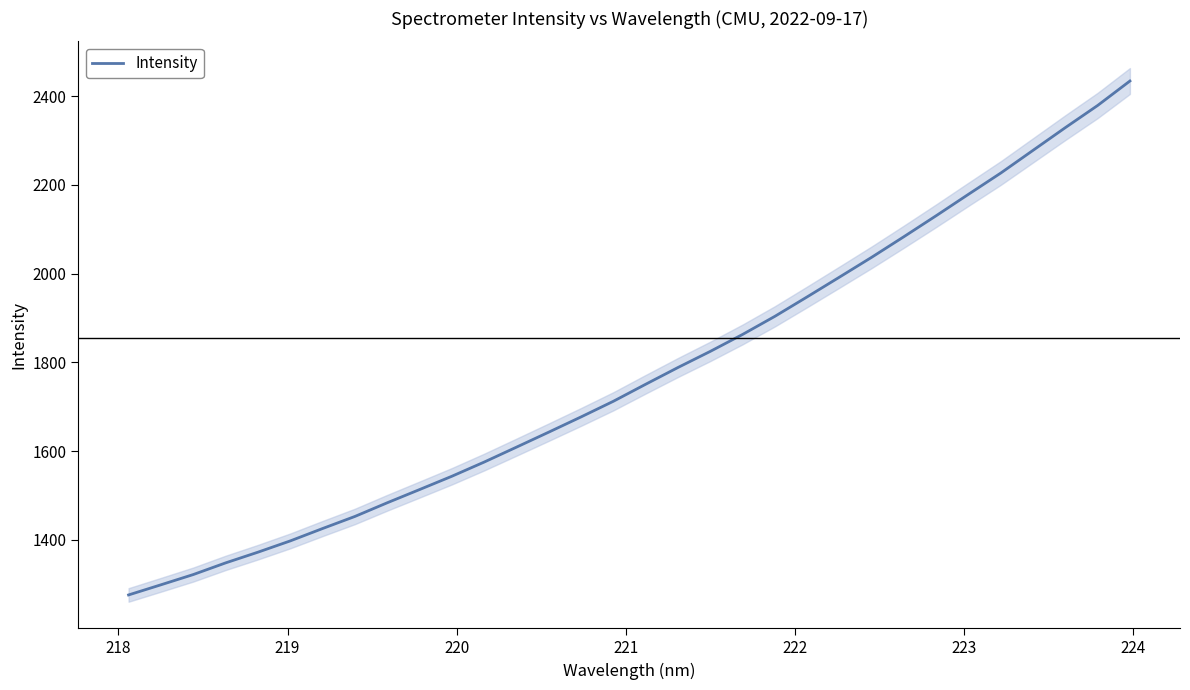

Does the chart have visible grid lines?

No